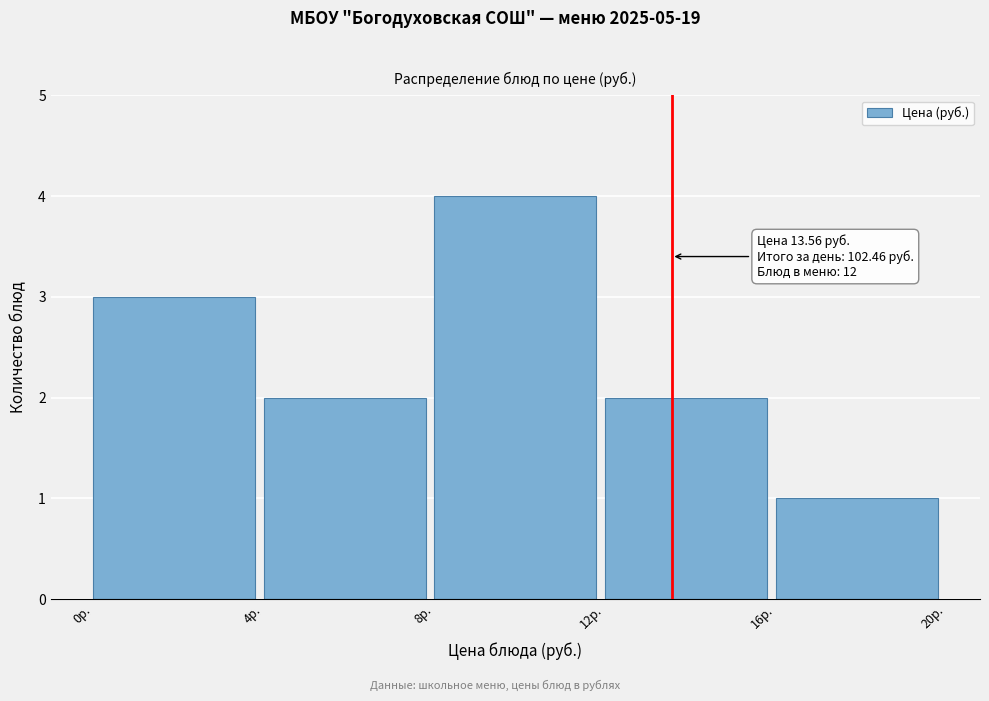

Over which range of the x-axis is the bar tallest?

8 to 12